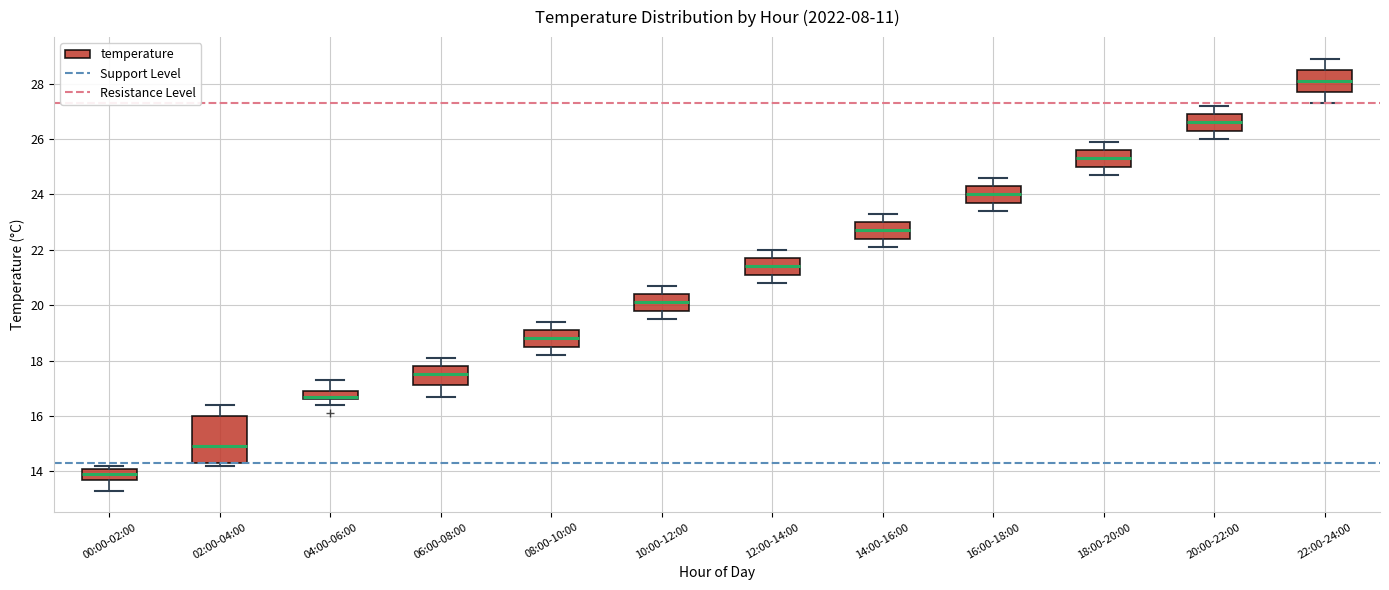

Which box's median line is the highest?

22:00-24:00